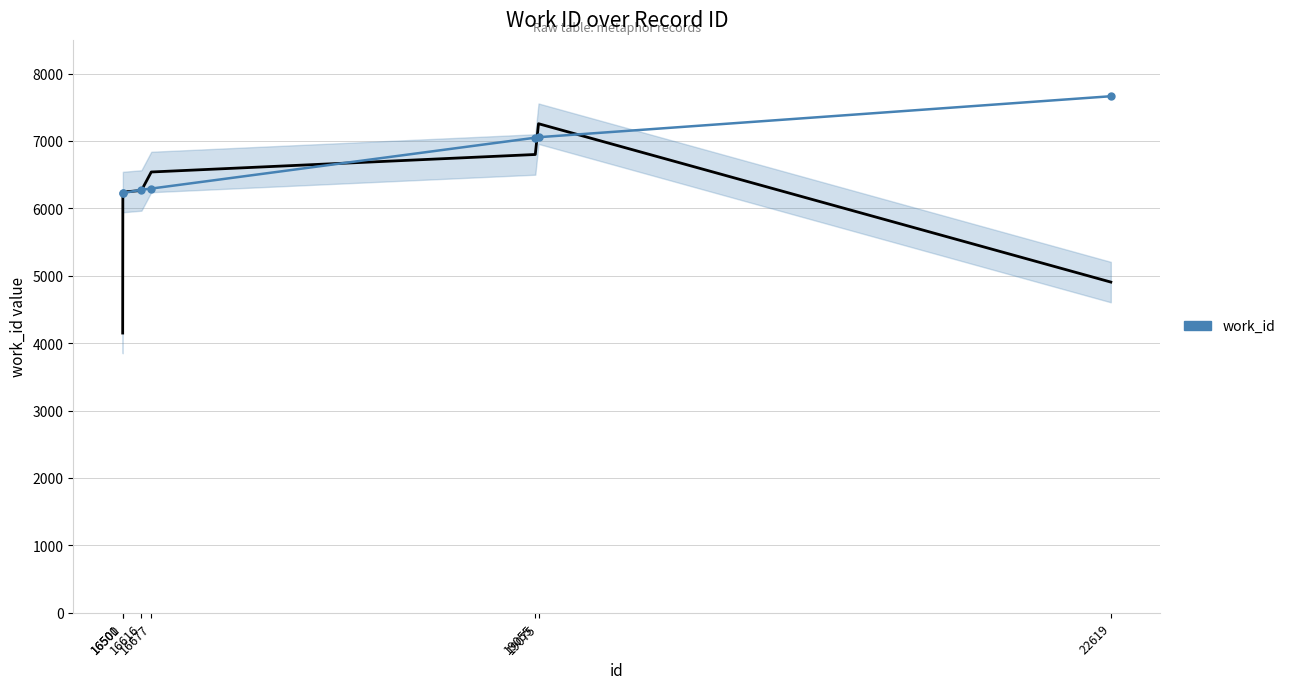

What is the value of the 2nd point from the left?

6226